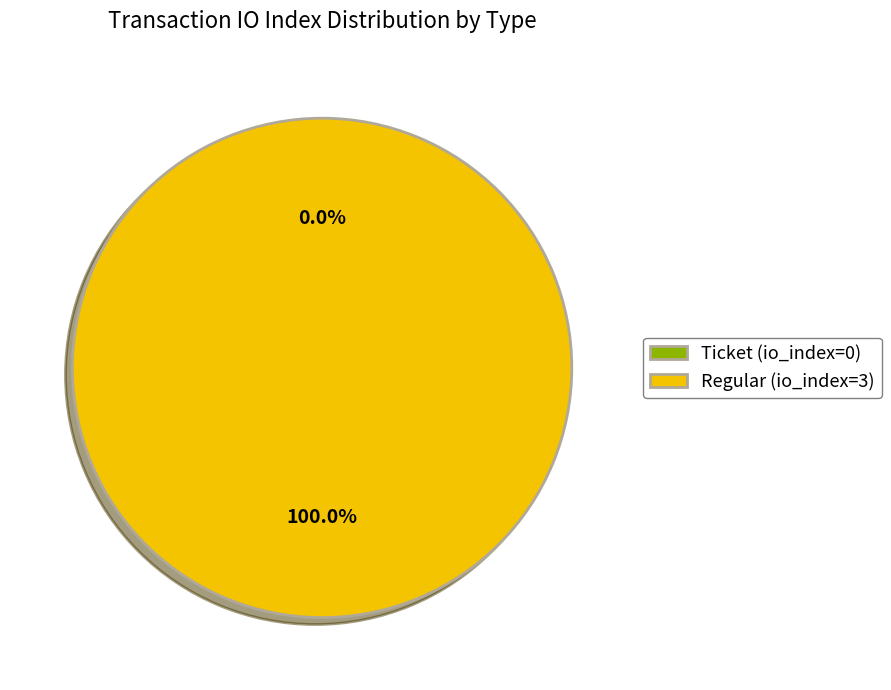

To the nearest percent, what is the difference between the Ticket and Regular slice percentages?

100%